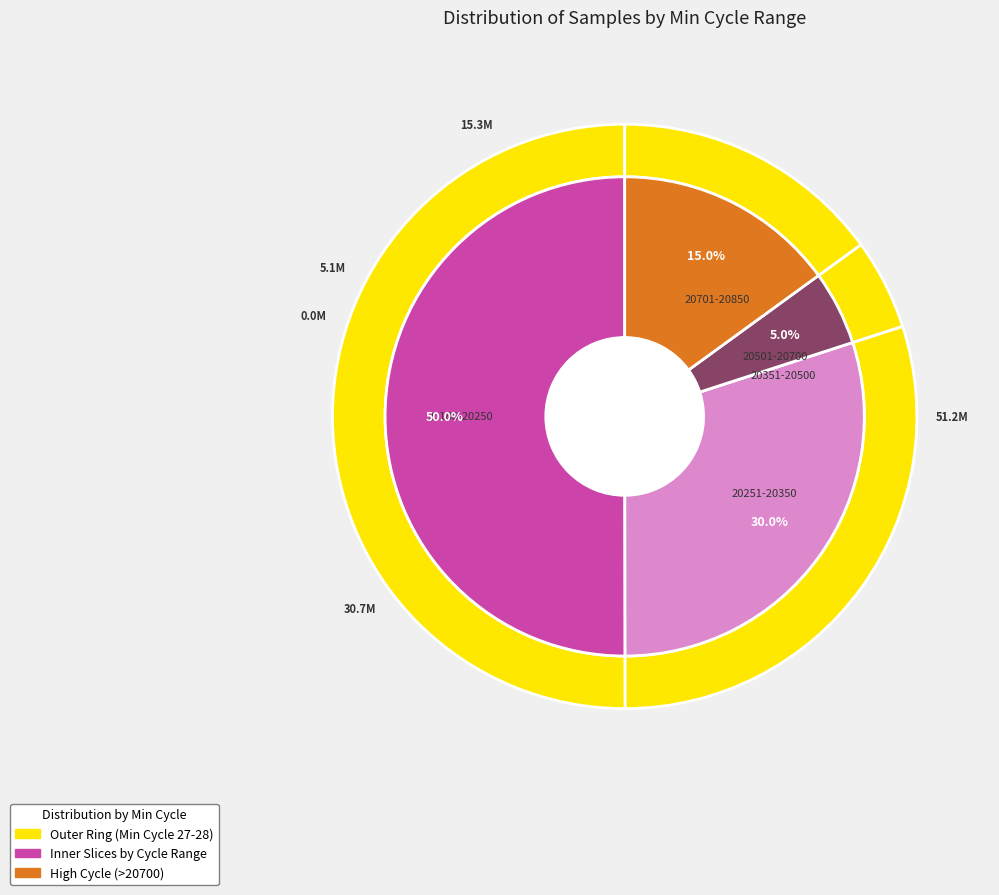

To the nearest percent, what is the combined percentage of 27 and 28?

10%